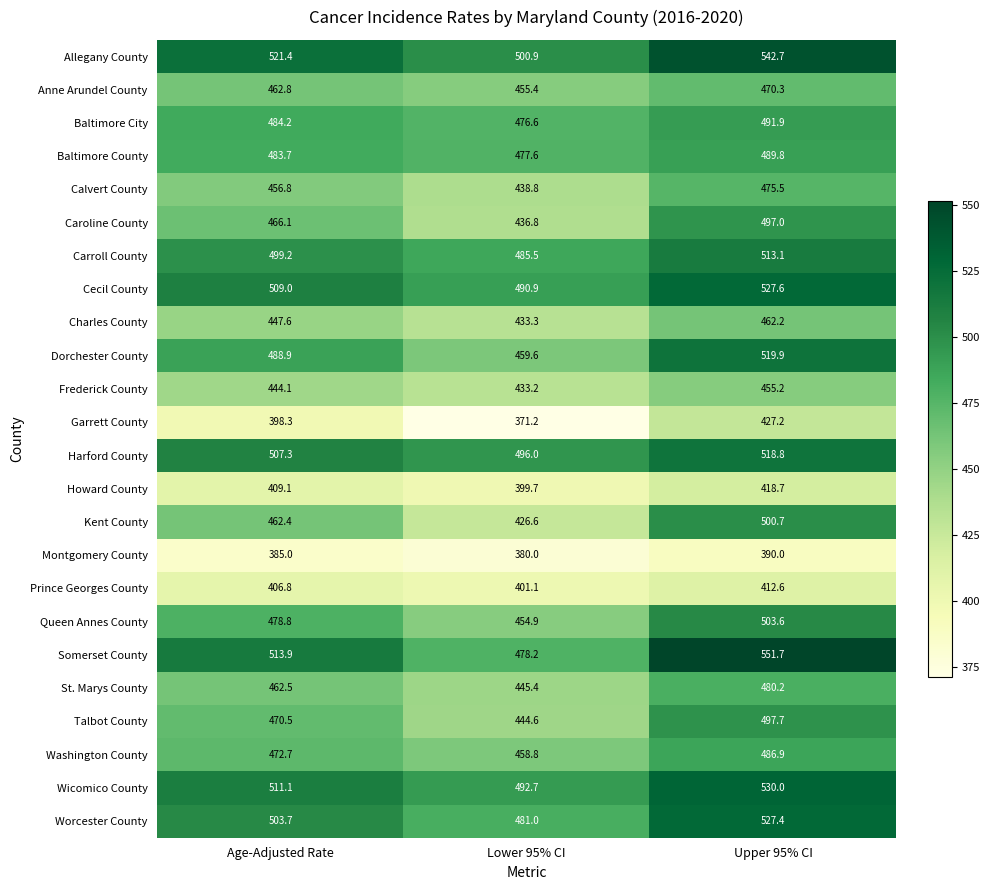

At how many categories does at least one series exceed 519?

2